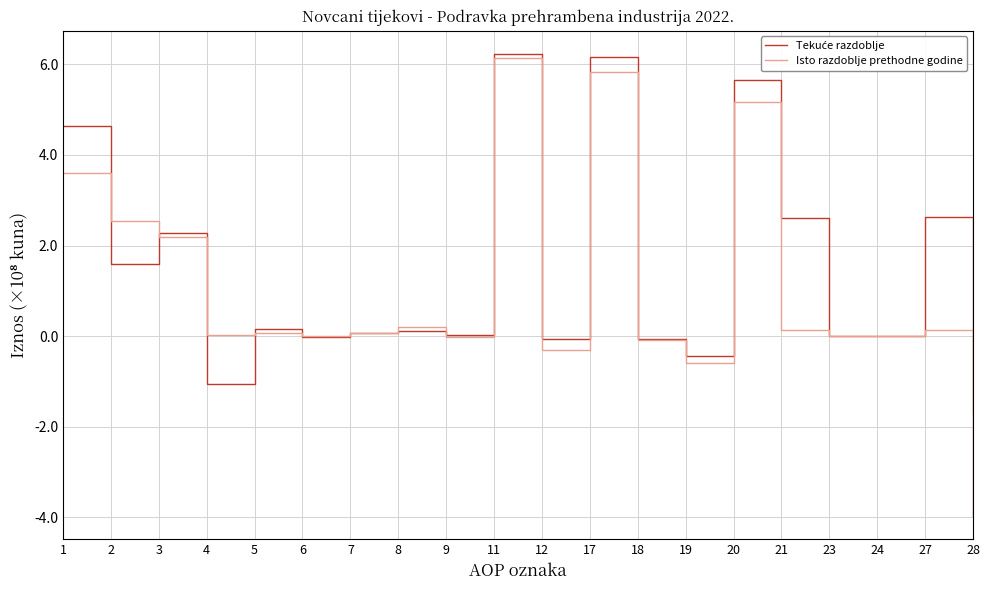

Rank the series by their maximum value, from highest to lowest.

Tekuće razdoblje, Isto razdoblje prethodne godine